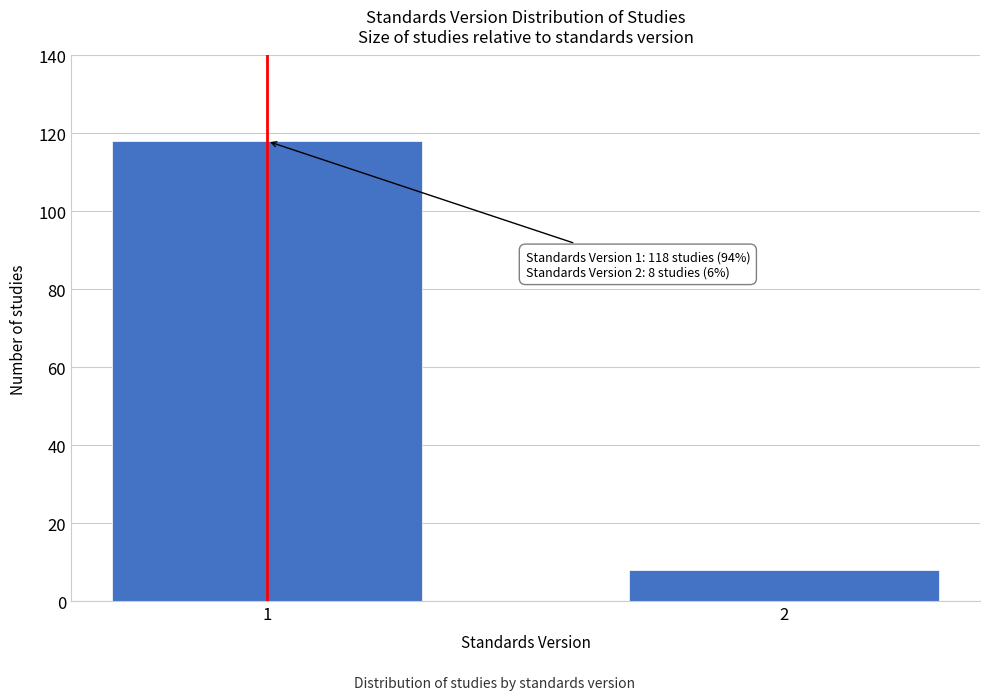

Reading right to left, what are all the values shown in this chart?

2=8	1=118